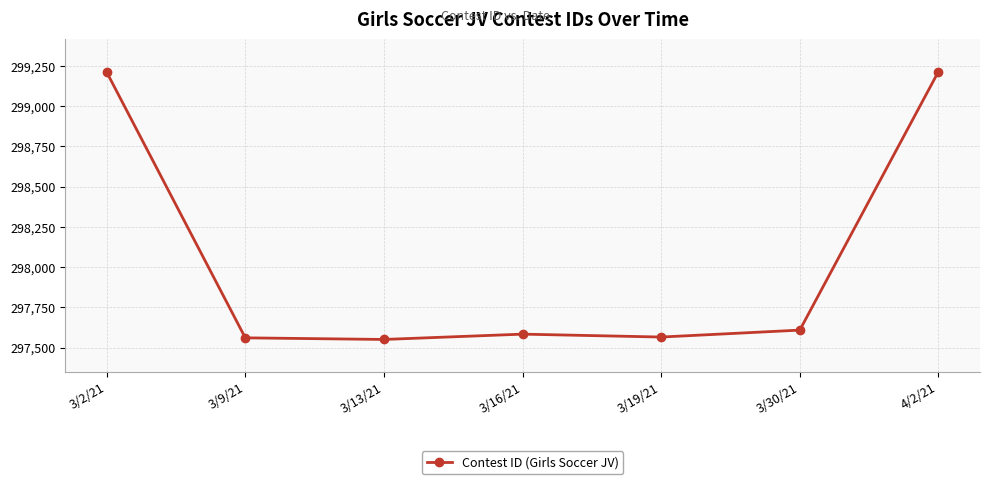

What is the greatest value displayed?

299214